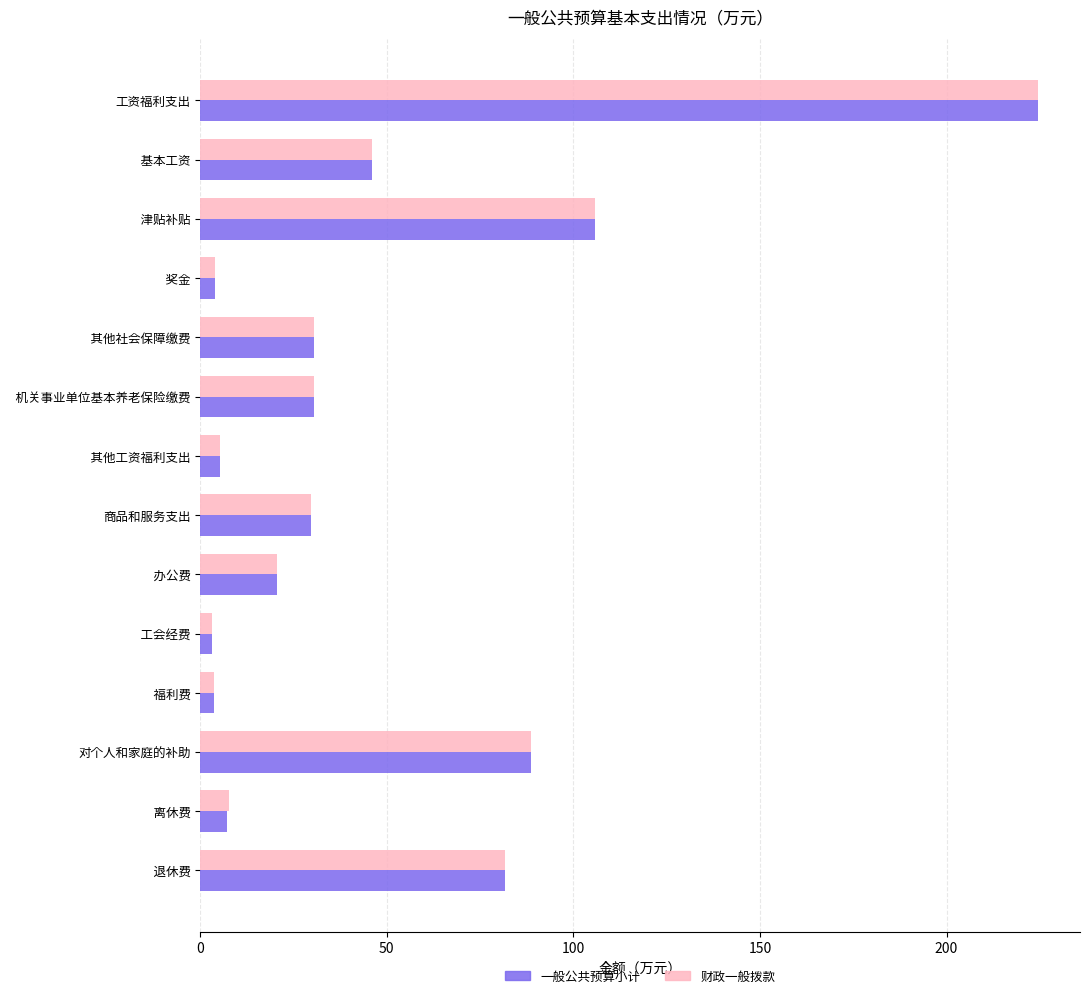

What is the greatest value displayed?

224.6